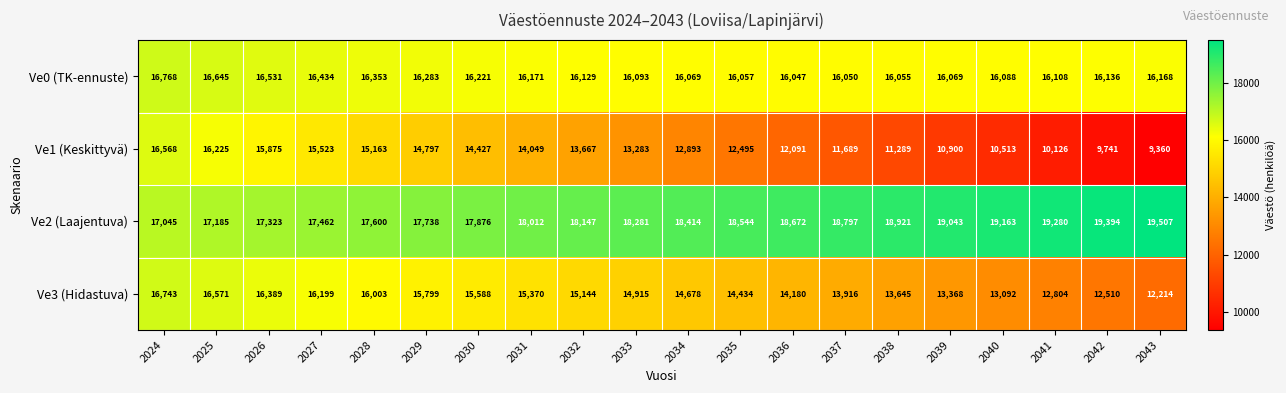

Is it true that Ve2 (Laajentuva) equals 18544 at 2035?

True